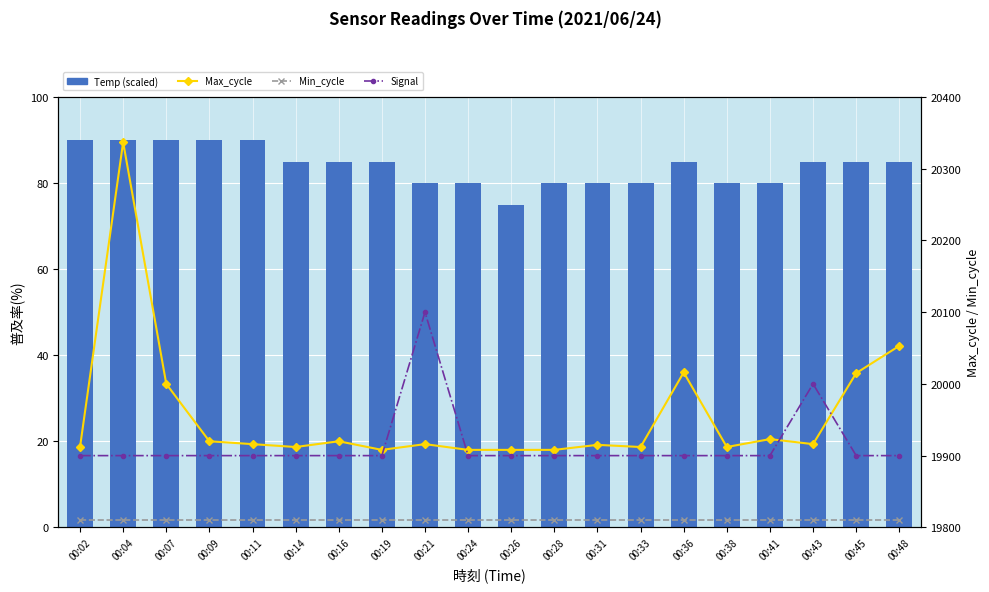

What is the difference between the maximum and minimum values in the Max_cycle series?

429.0